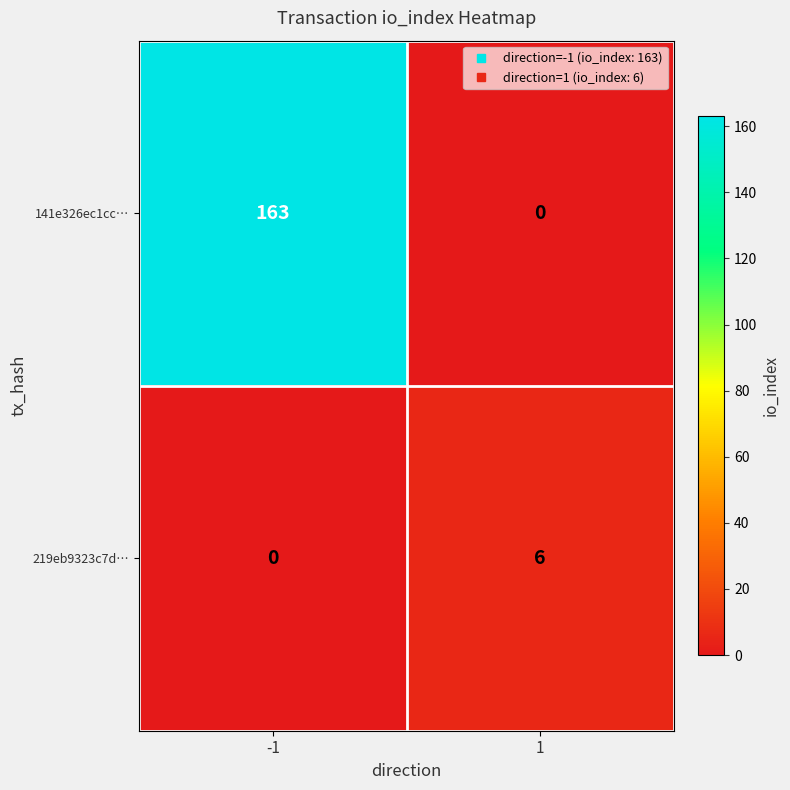

Between -1 and 1, which series saw the biggest shift?

141e326ec1cc…